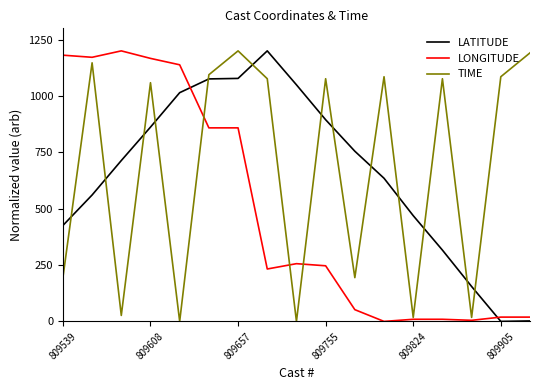

True or false: TIME and LATITUDE intersect in this chart.

True